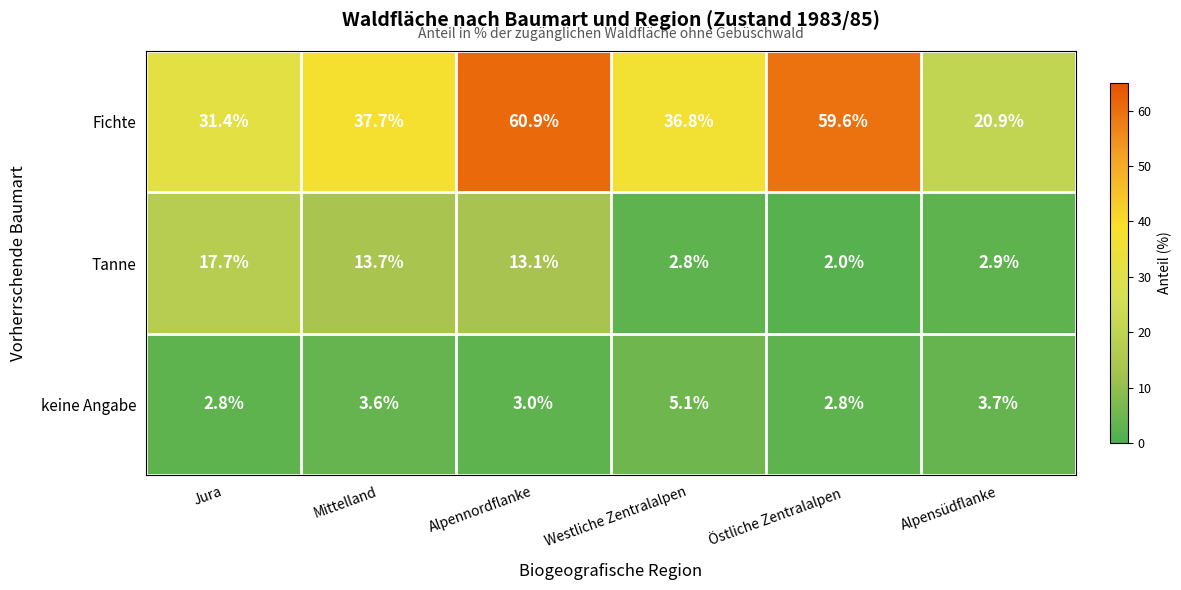

Reading left to right, what are all the values shown in this chart?

Fichte: 31.4	37.7	60.9	36.8	59.6	20.9
Tanne: 17.7	13.7	13.1	2.8	2.0	2.9
keine Angabe: 2.8	3.6	3.0	5.1	2.8	3.7